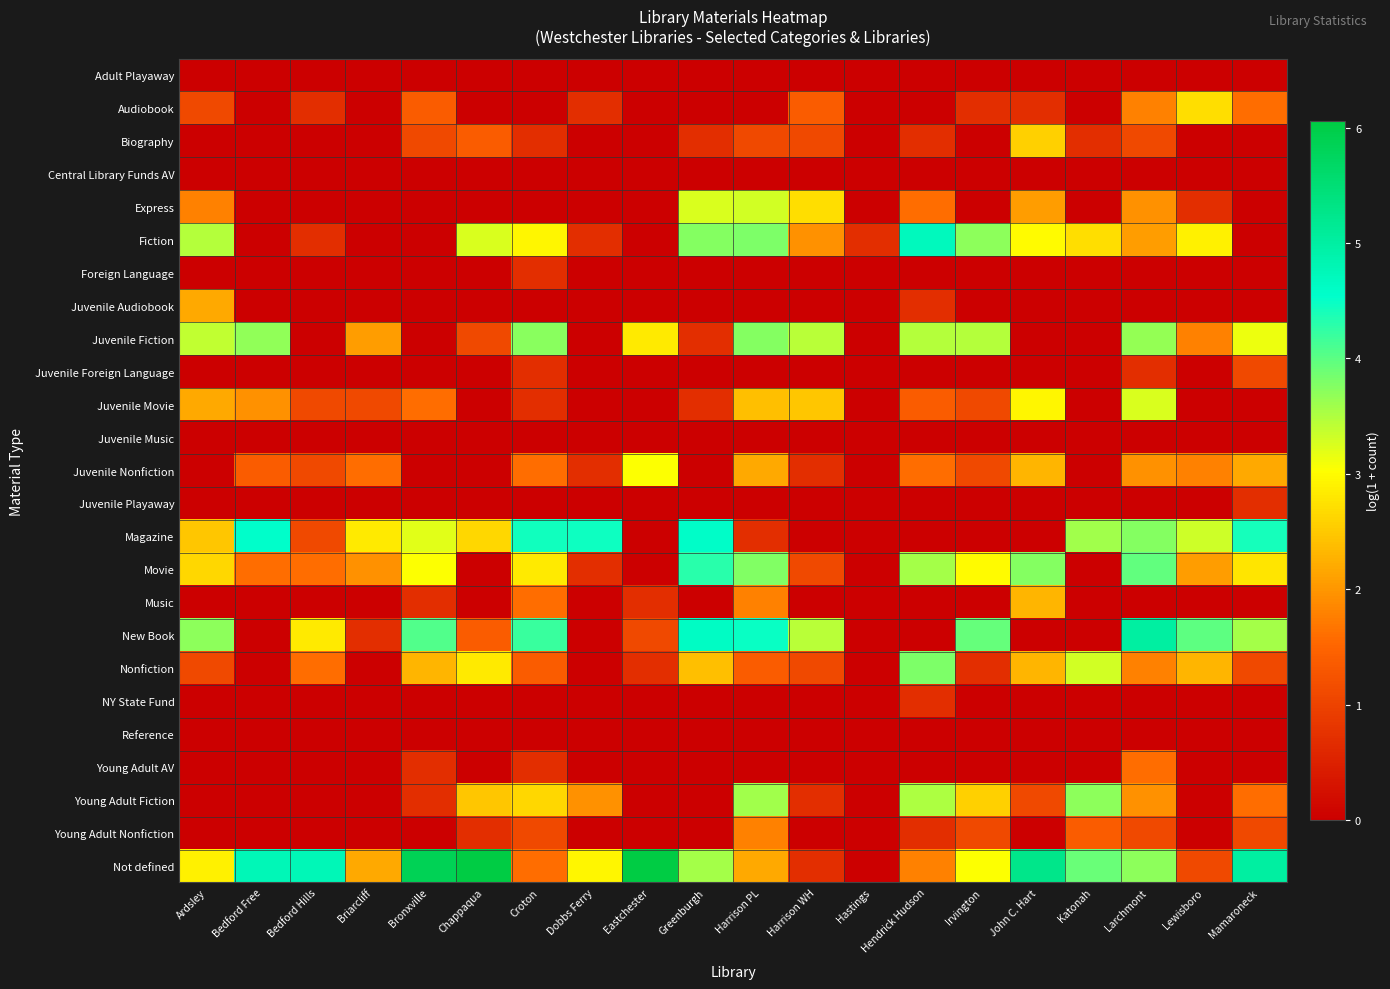

What is the maximum value shown in the chart?

6.1